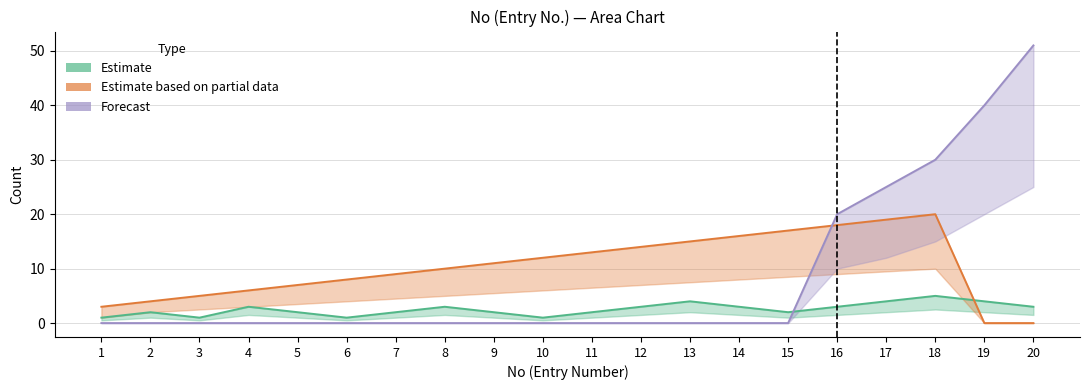

At which label does Estimate reach its peak?

18